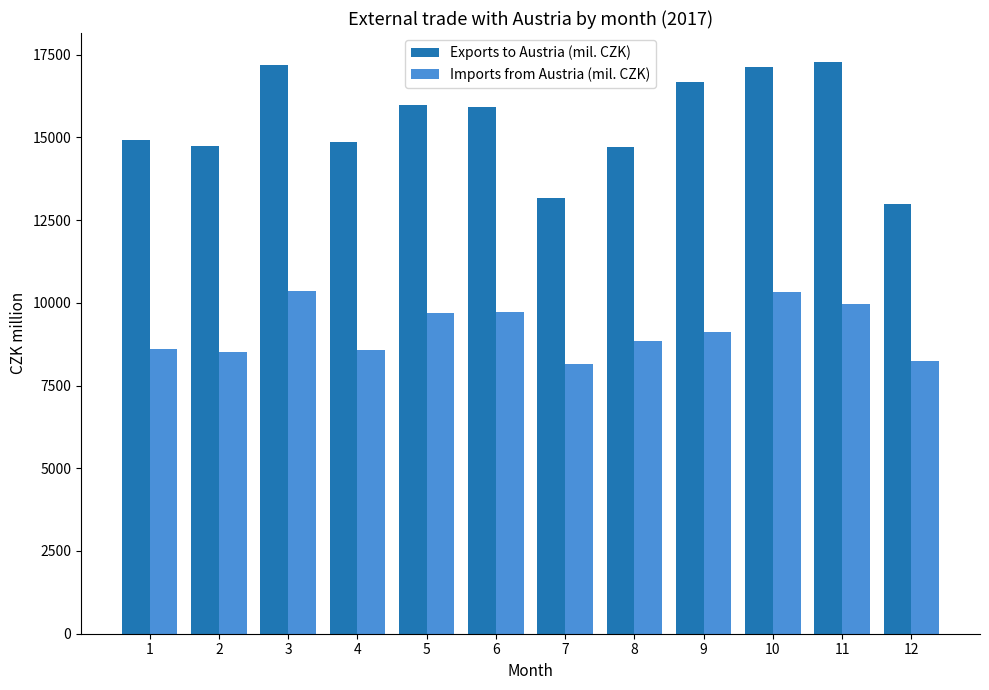

What is the greatest value displayed?

17288